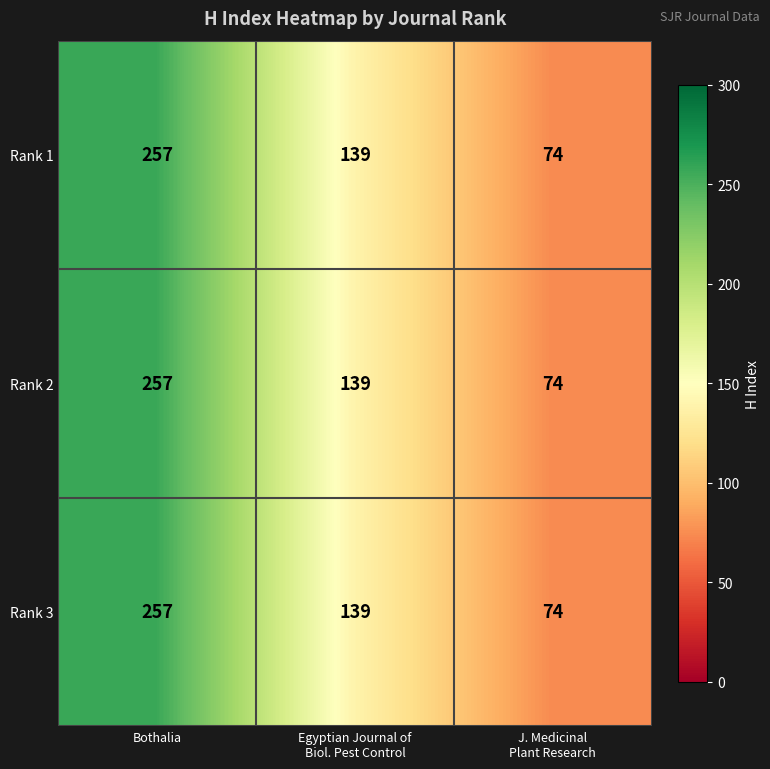

What is the total value across all series at Bothalia?

771